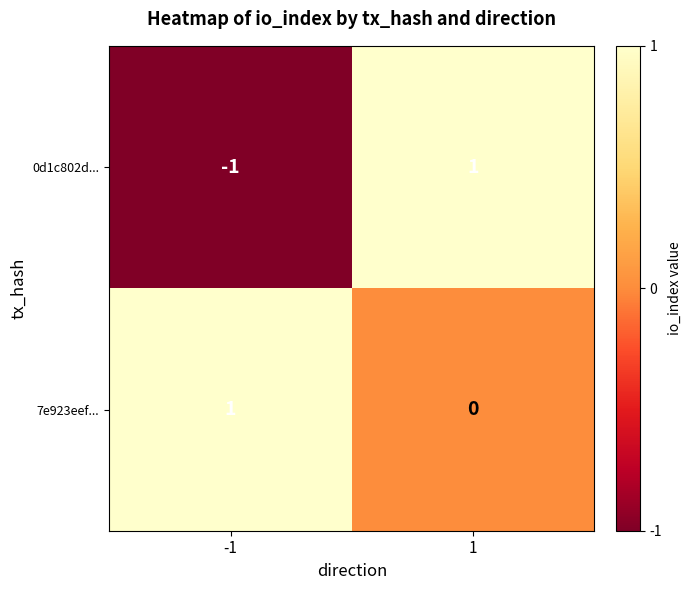

Between -1 and 1, which series saw the biggest shift?

0d1c802d...